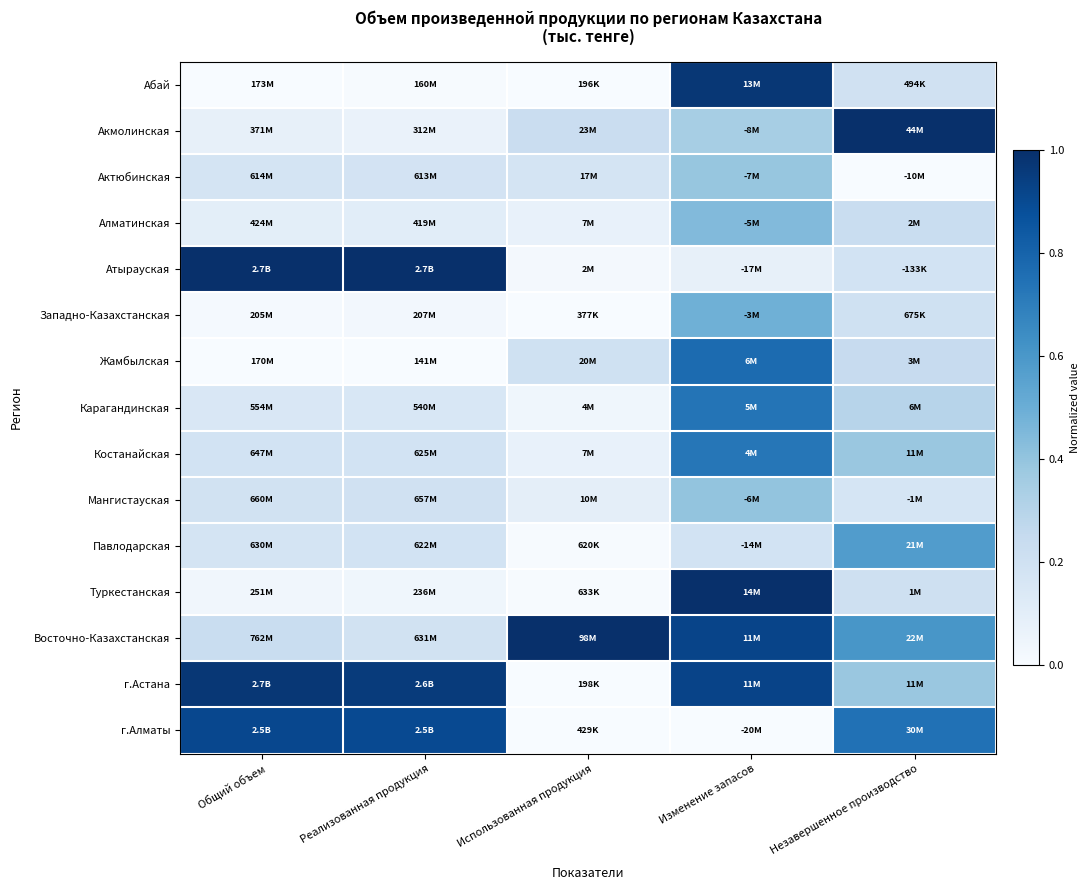

At which category is the sum across all series the highest?

Изменение запасов